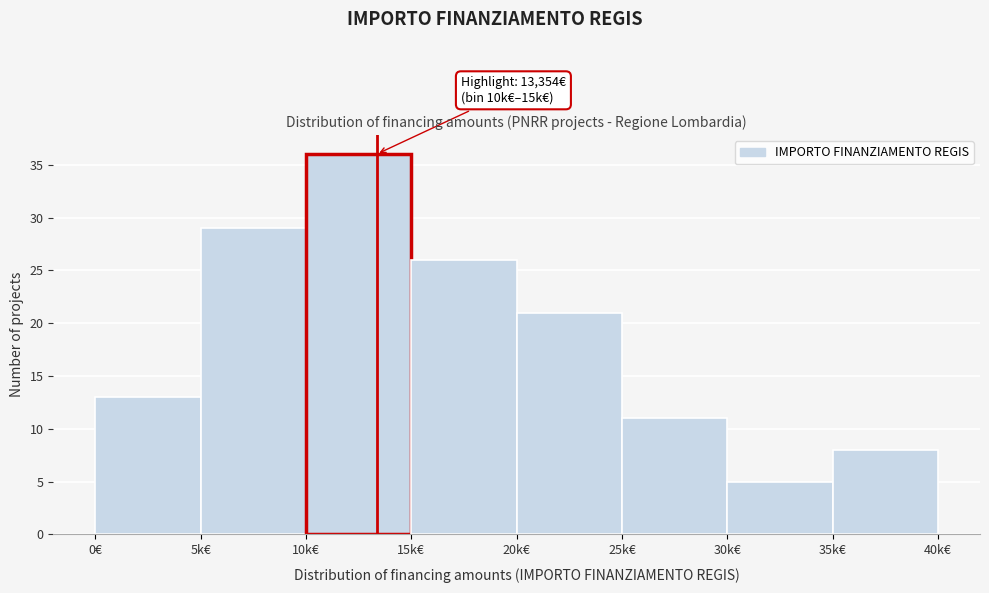

Reading left to right, transcribe all the data shown in this chart.

13	29	36	26	21	11	5	8